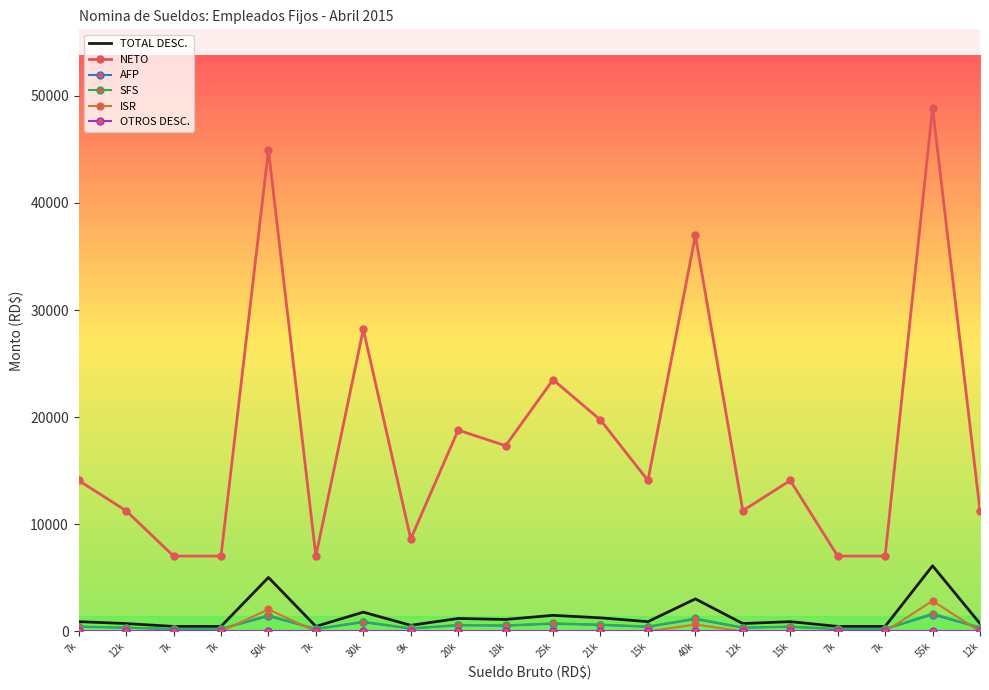

The value of AFP at 7k is 284.7. True or false?

False